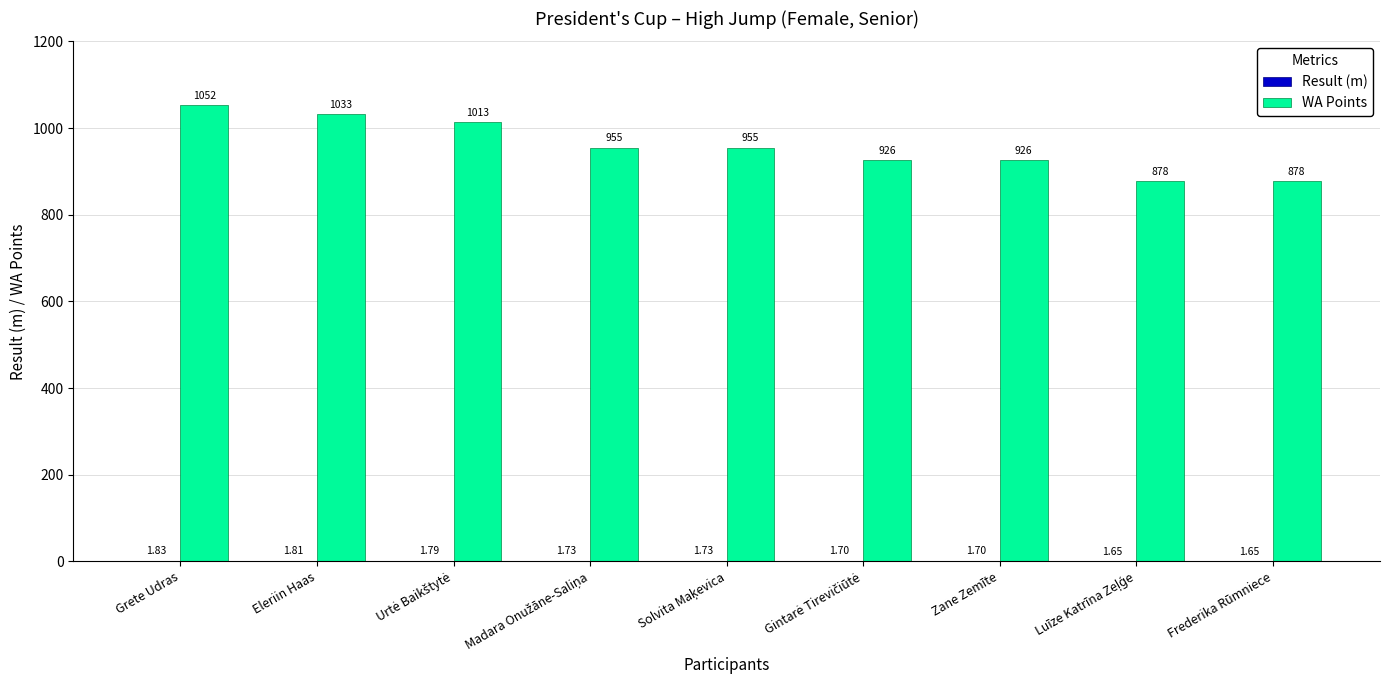

At which label does WA Points reach its peak?

Grete Udras